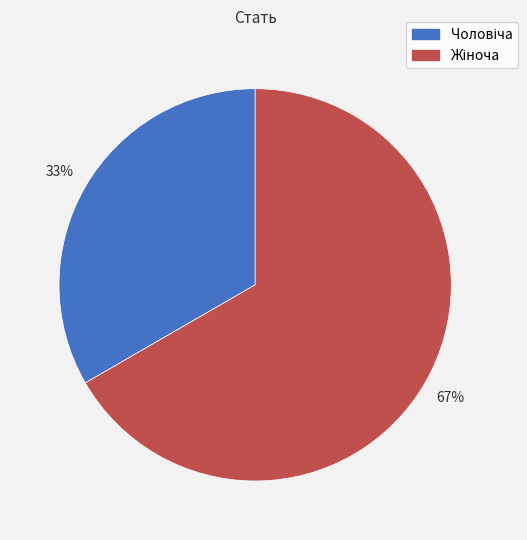

To the nearest percent, what is the average slice percentage?

50%